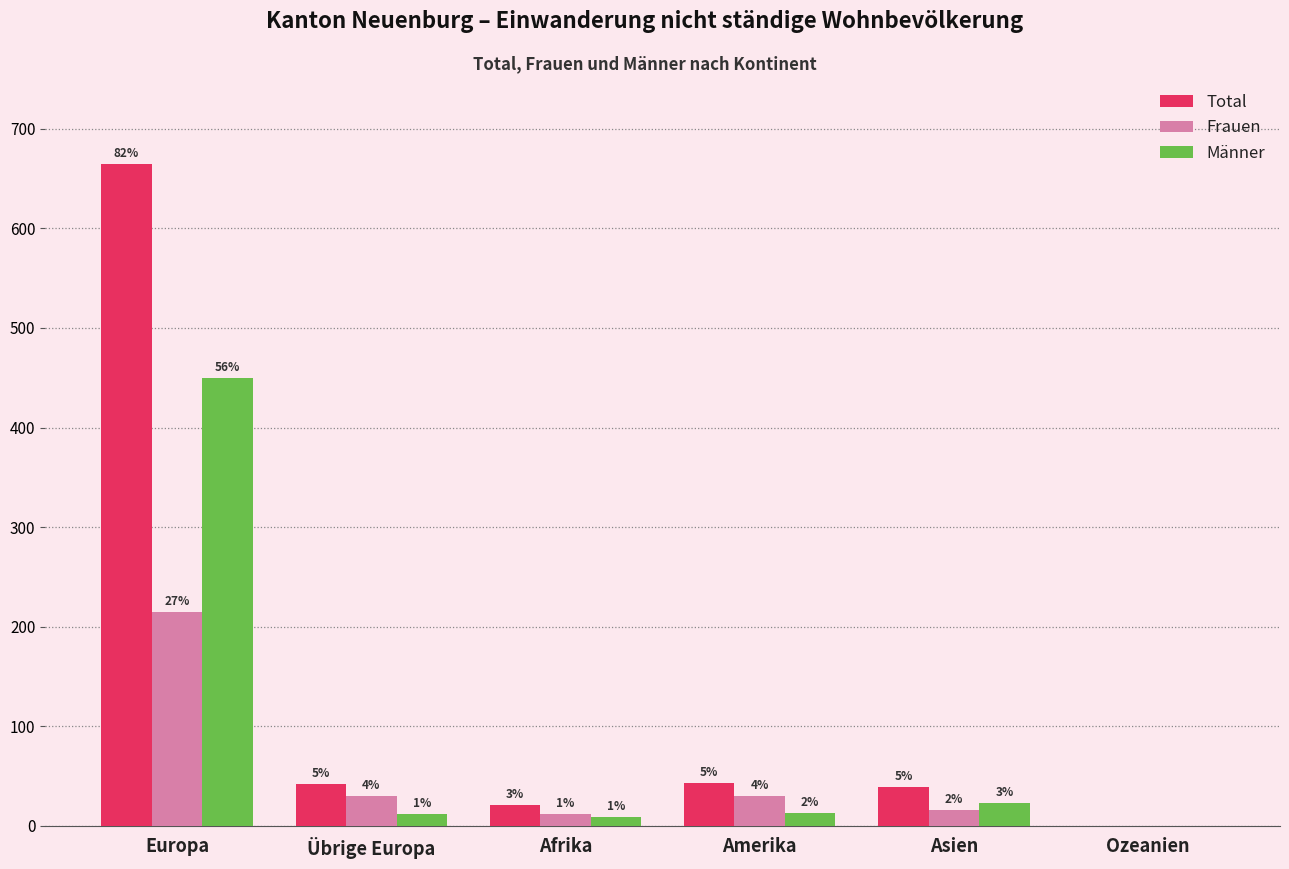

At how many categories does at least one series exceed 174?

1